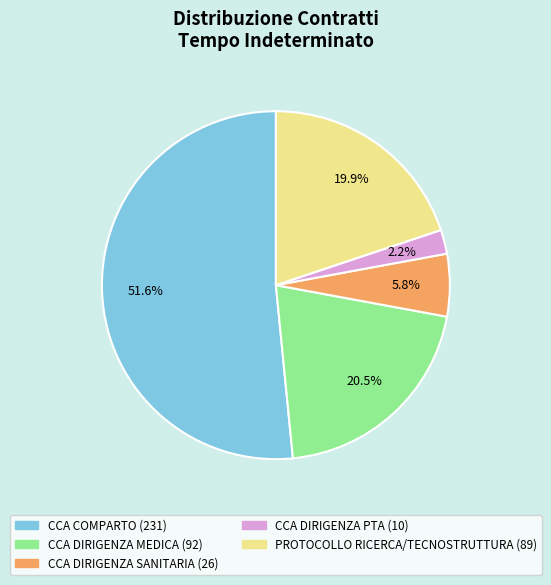

Which category has the biggest portion of the pie?

CCA COMPARTO